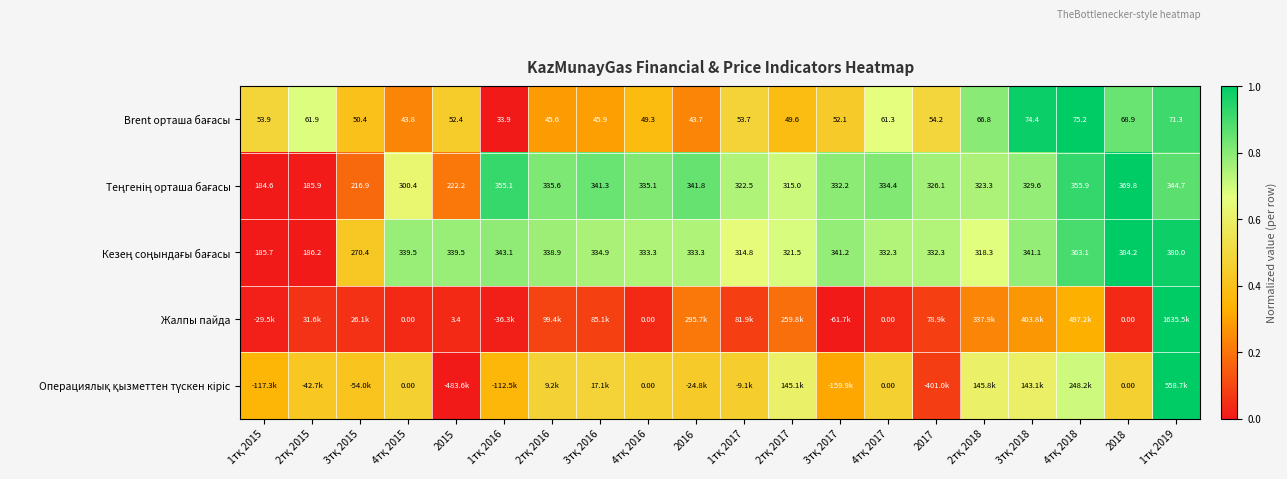

True or false: Операциялық қызметтен түскен кіріс has a value of 0.5 at 2018.

True